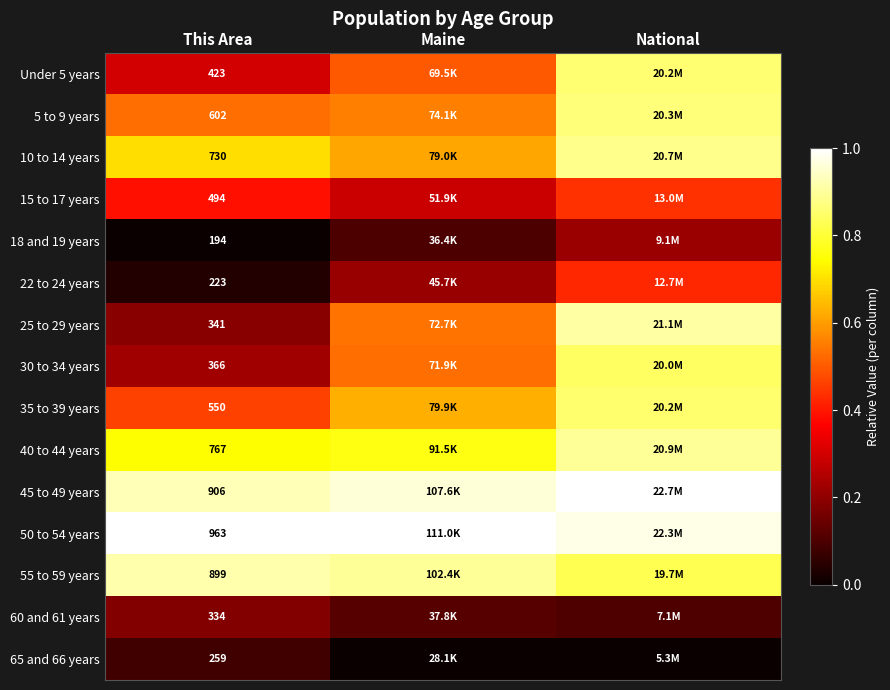

At how many categories does at least one series exceed 0?

3